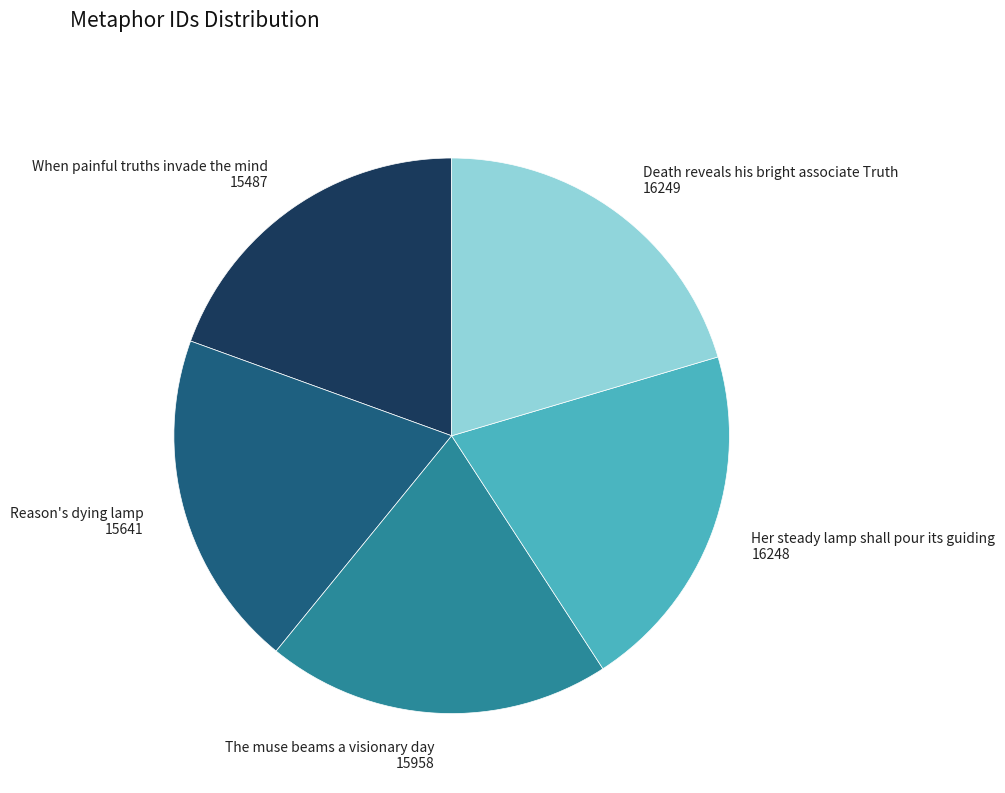

Do The muse beams a visionary day 15958 and Her steady lamp shall pour its guiding 16248 together represent more than half of the pie?

No